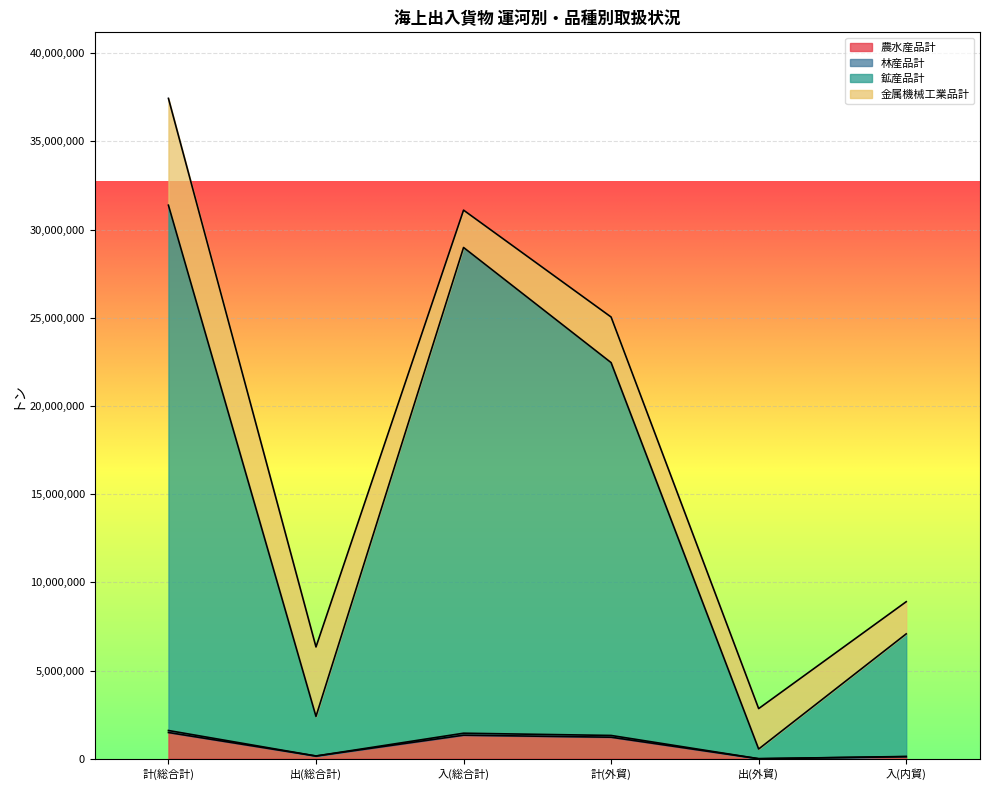

At which category is the sum across all series the highest?

計(総合計)